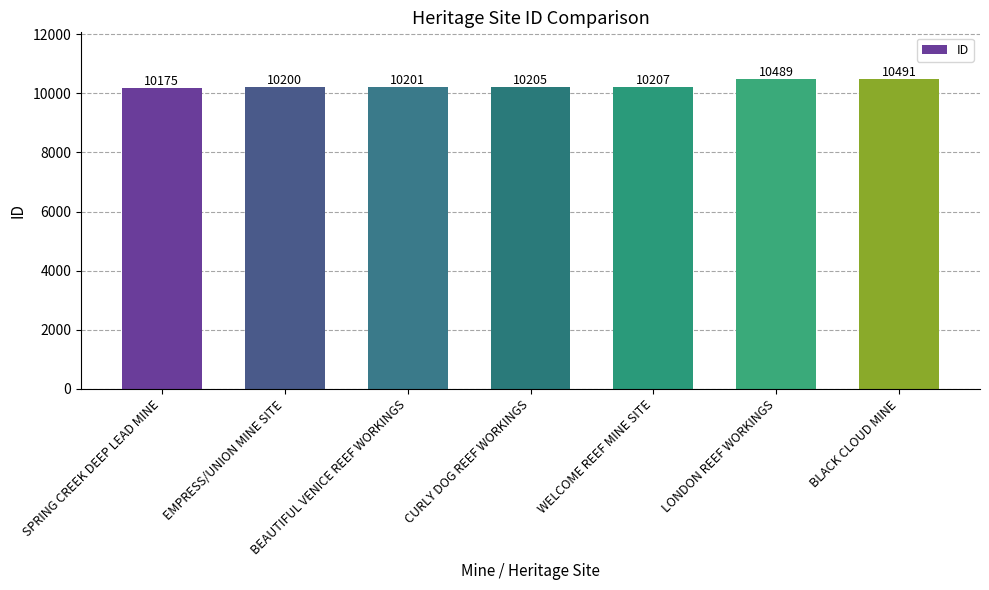

Reading left to right, transcribe all the data shown in this chart.

SPRING CREEK DEEP LEAD MINE=10175	EMPRESS/UNION MINE SITE=10200	BEAUTIFUL VENICE REEF WORKINGS=10201	CURLY DOG REEF WORKINGS=10205	WELCOME REEF MINE SITE=10207	LONDON REEF WORKINGS=10489	BLACK CLOUD MINE=10491